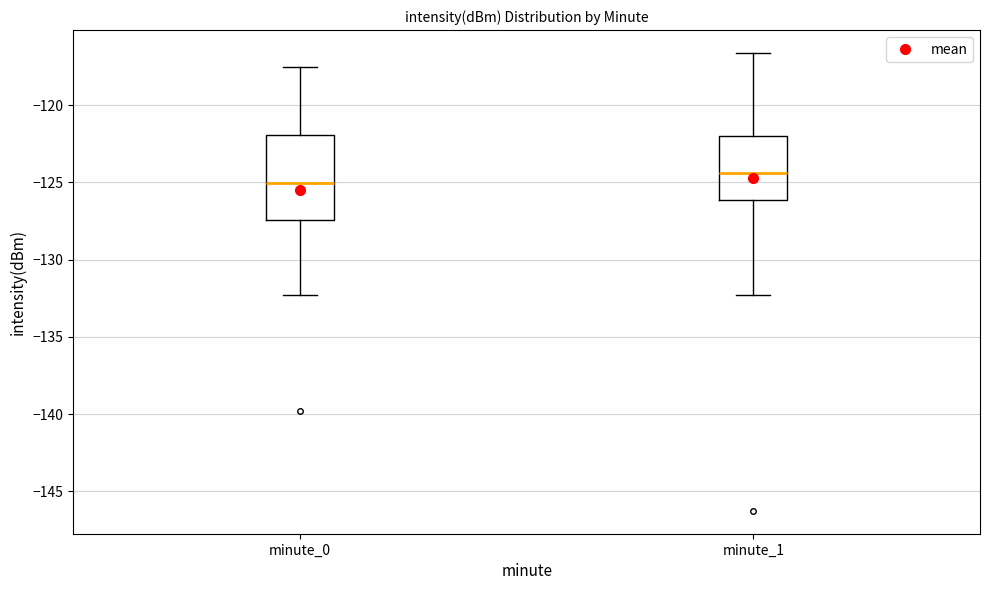

Where does the lower whisker of the box for minute_0 end on the y-axis? The values are not printed on the chart, so give them approximately, as read against the axis.

-132.5